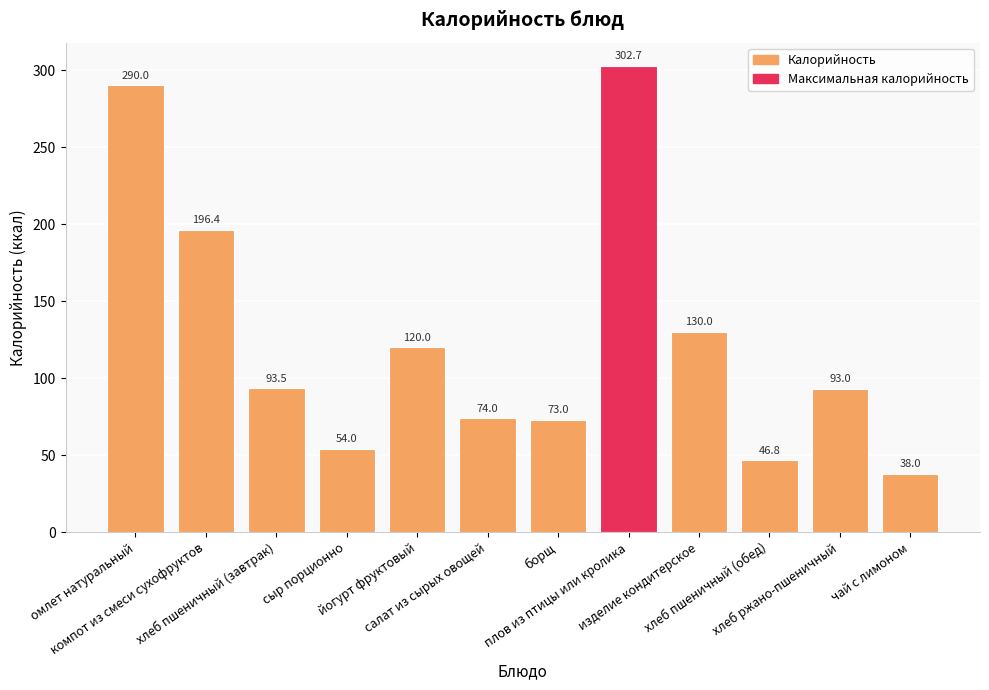

How many values are below 93?

5